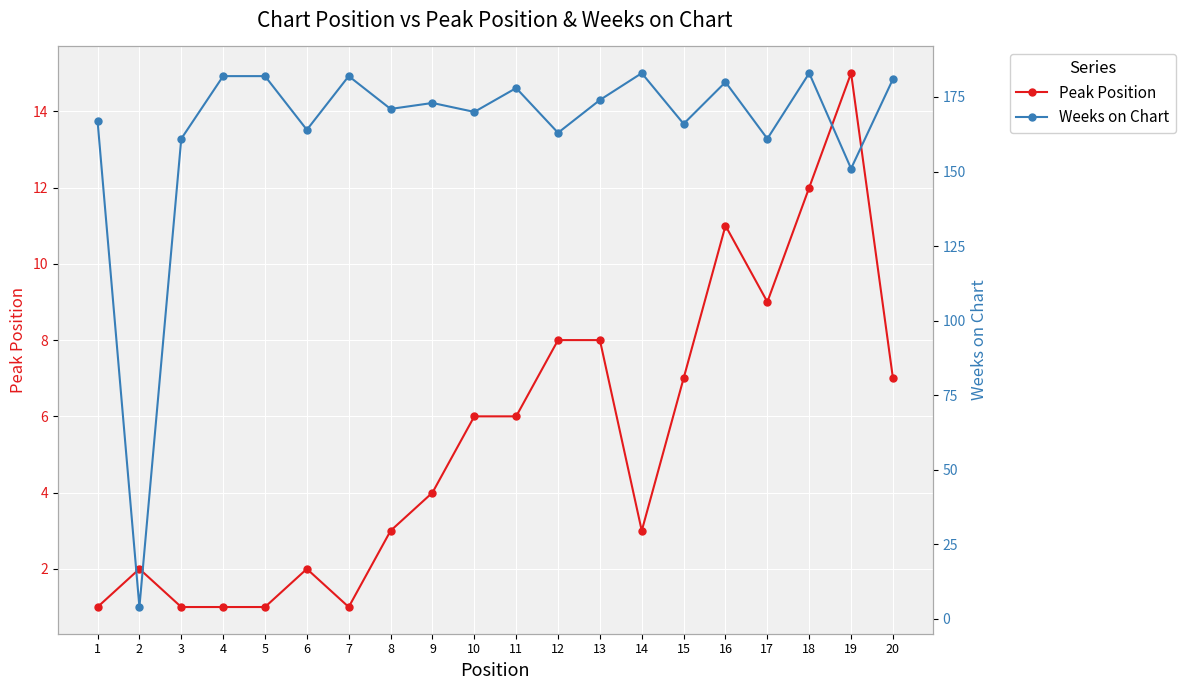

Reading right to left, what are all the values shown in this chart?

Peak Position: 20=7	19=15	18=12	17=9	16=11	15=7	14=3	13=8	12=8	11=6	10=6	9=4	8=3	7=1	6=2	5=1	4=1	3=1	2=2	1=1
Weeks on Chart: 20=181	19=151	18=183	17=161	16=180	15=166	14=183	13=174	12=163	11=178	10=170	9=173	8=171	7=182	6=164	5=182	4=182	3=161	2=4	1=167